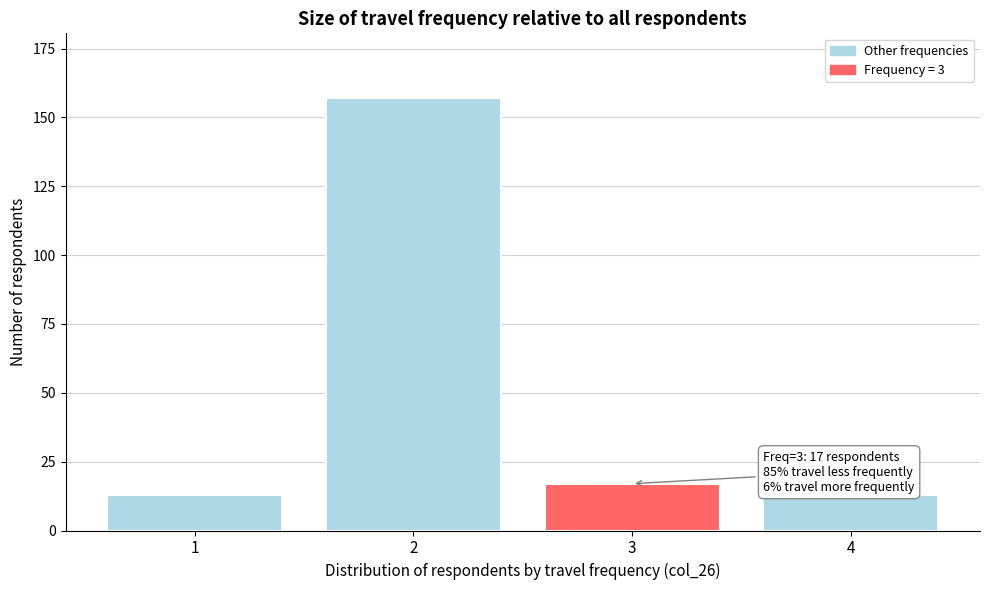

Reading left to right, list all the values displayed in this chart.

13	157	17	13